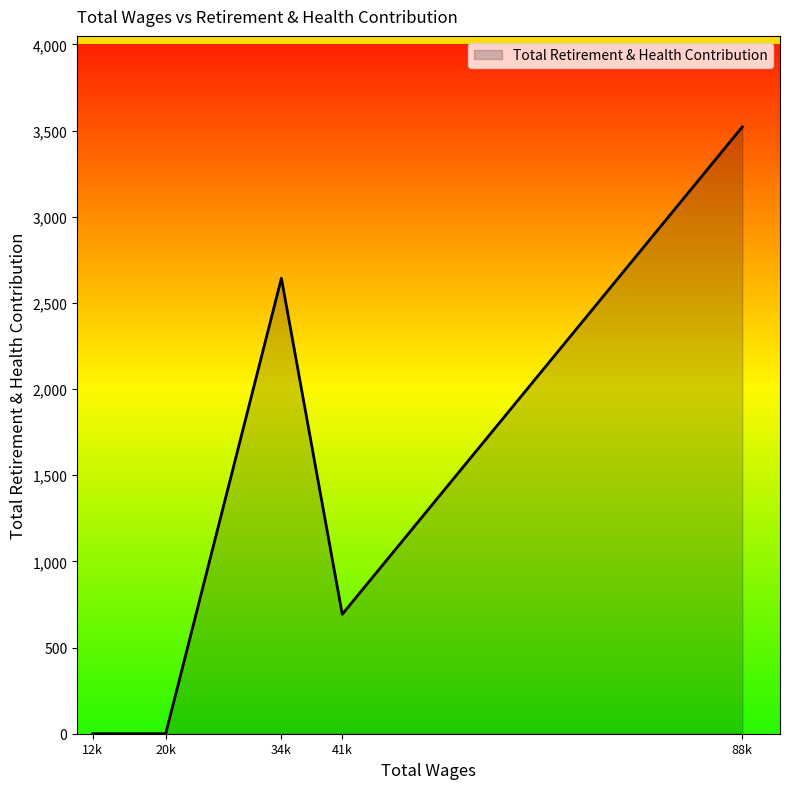

How many interior local peaks (higher than both neighbors) does the data have?

1